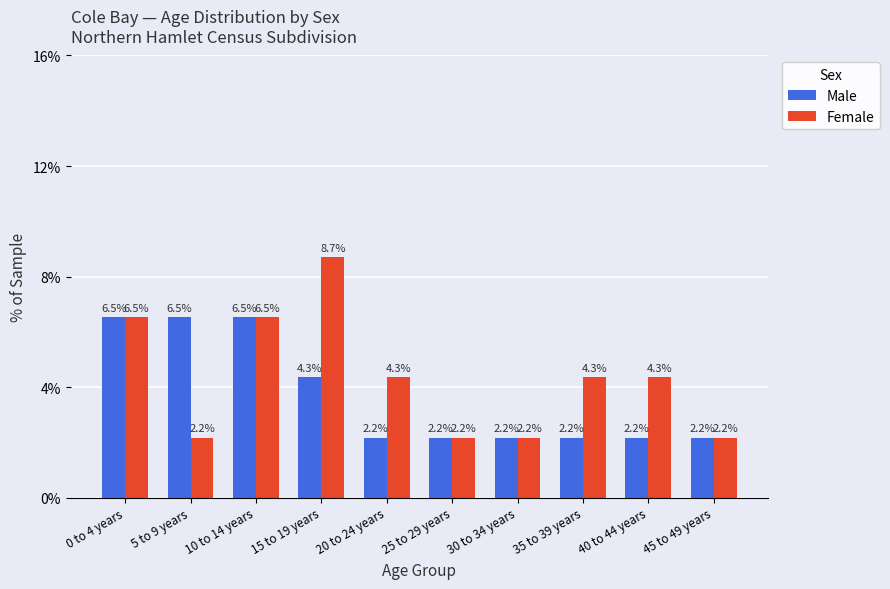

Which series has the largest total across all categories?

Female